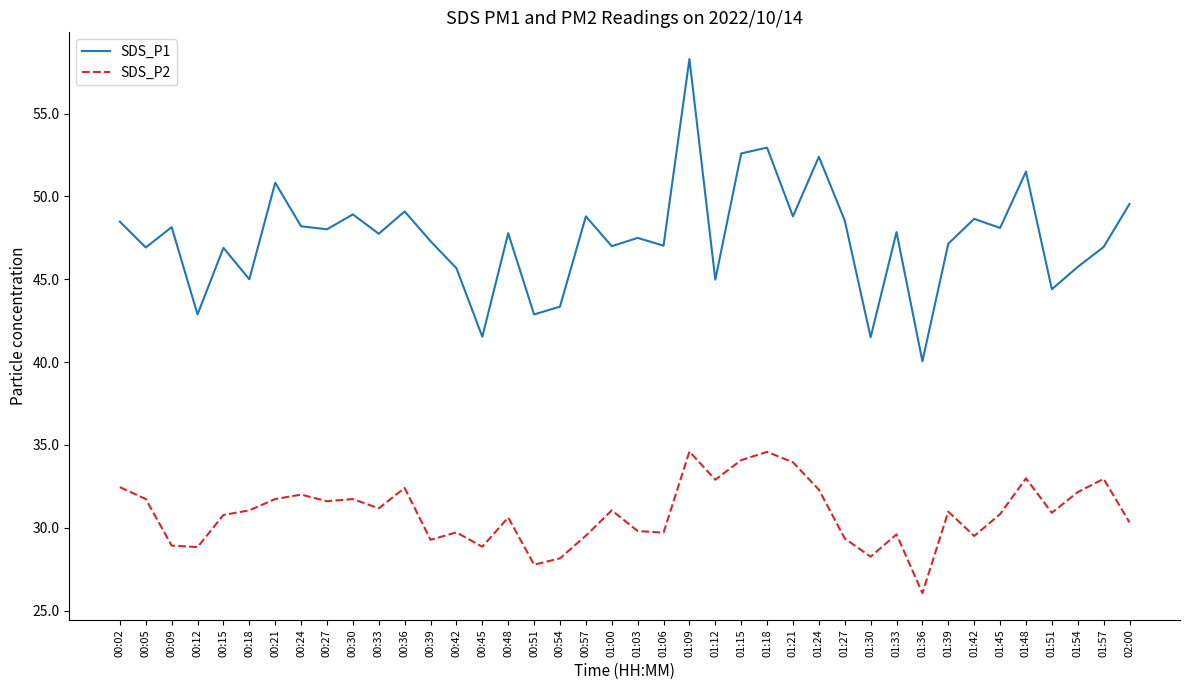

True or false: SDS_P1 and SDS_P2 intersect in this chart.

False